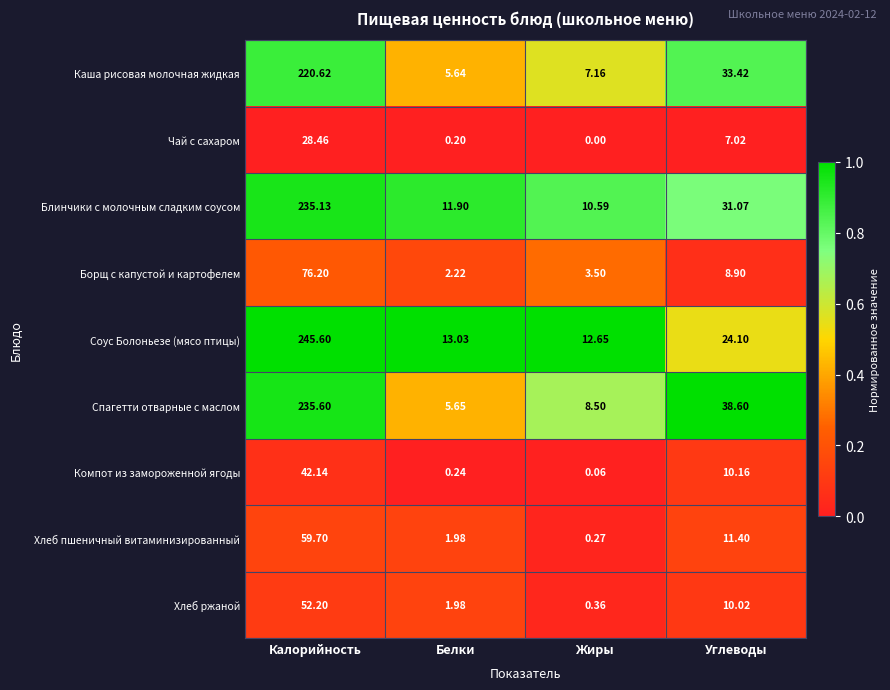

At which label is Блинчики с молочным сладким соусом closest to 122?

Углеводы